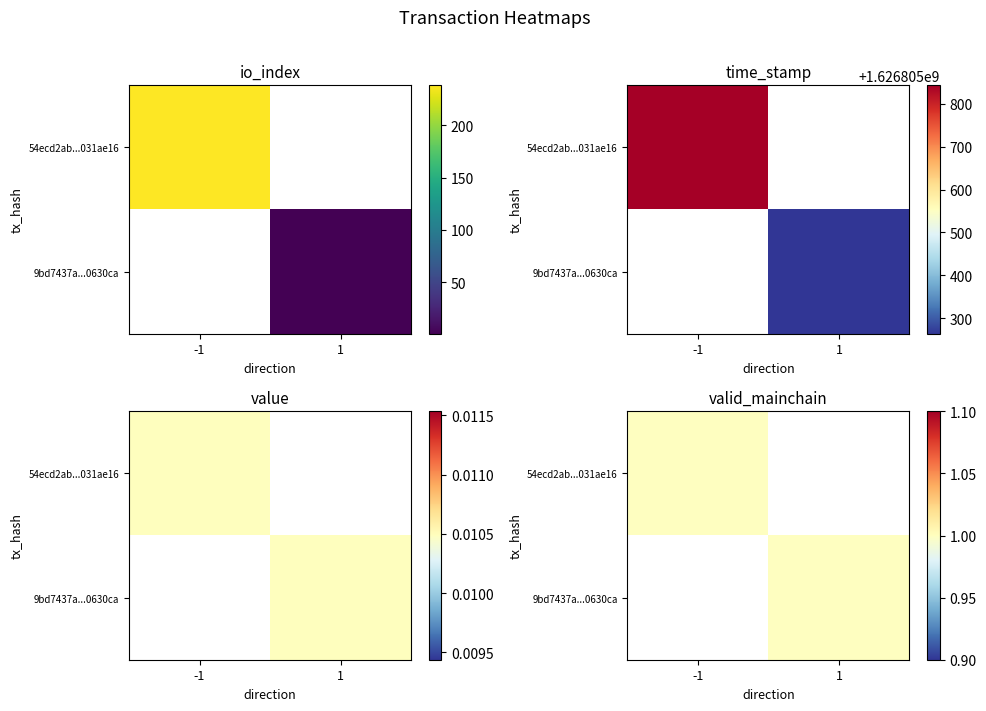

Is it true that 9bd7437a64b46457712d29623bc5cbd4e0630ca equals 0.2 at io_index?

False